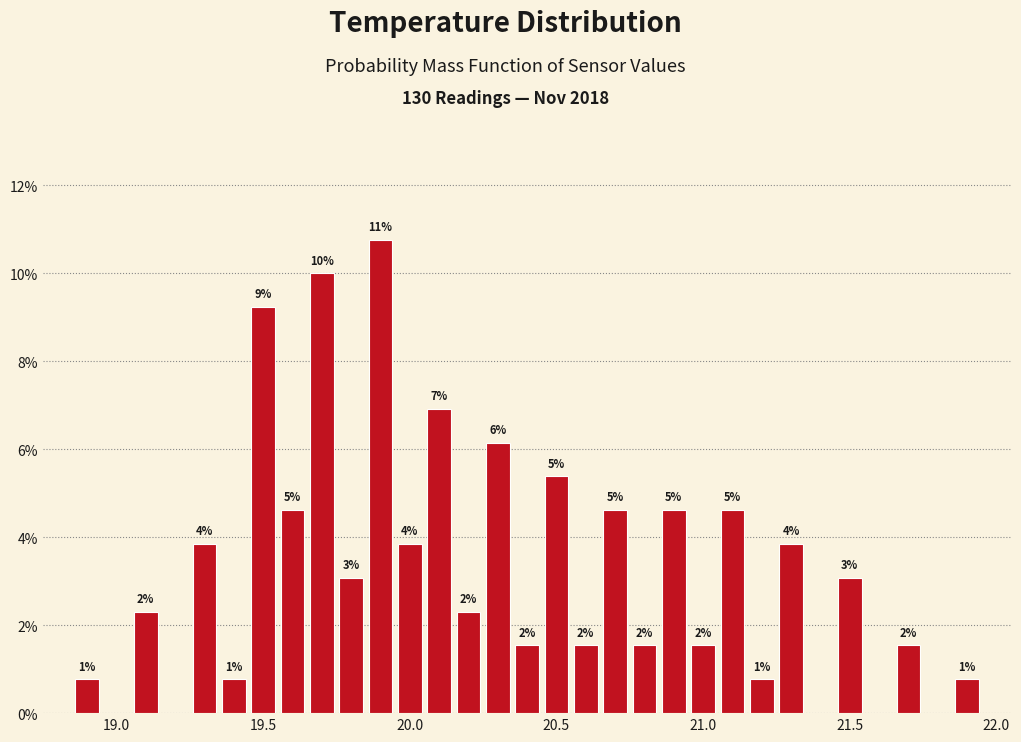

Read against the x-axis, roughly where is the centre of the tallest bar?

19.90